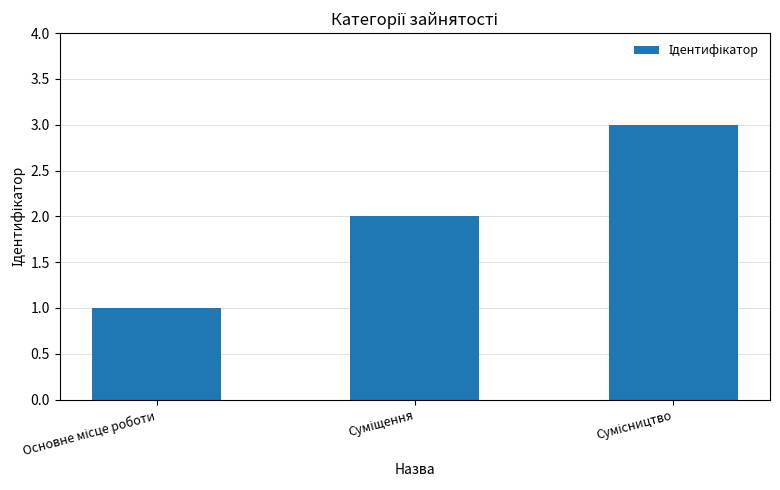

How many series are shown in this chart?

1